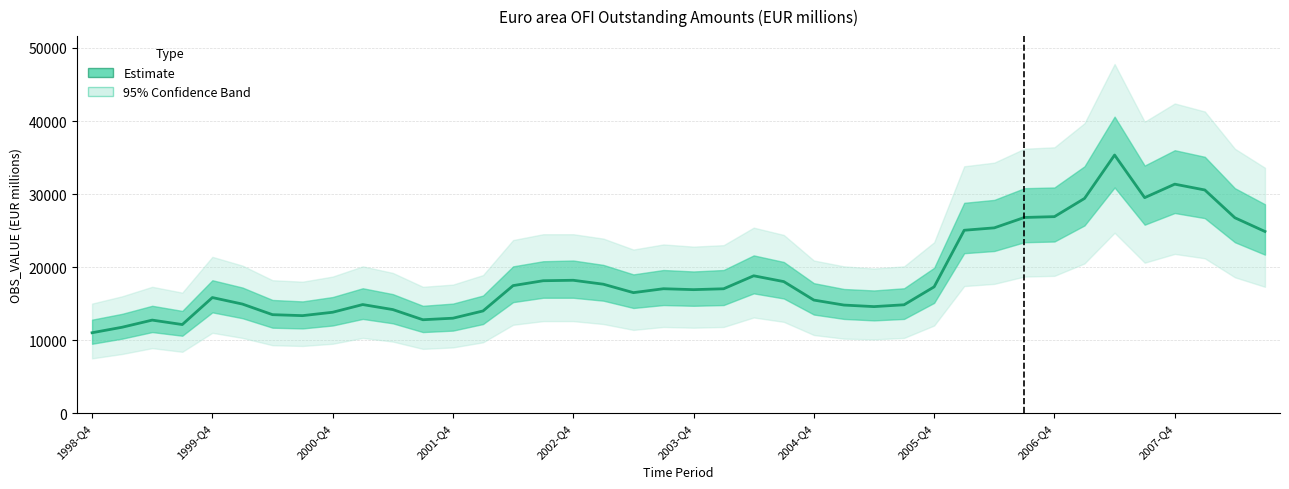

Count the number of values greater than 17030.

20